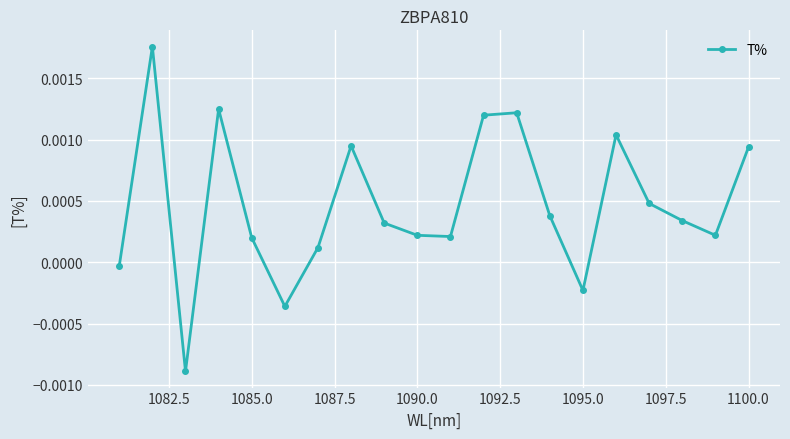

Does the chart display data point markers on the line(s)?

Yes